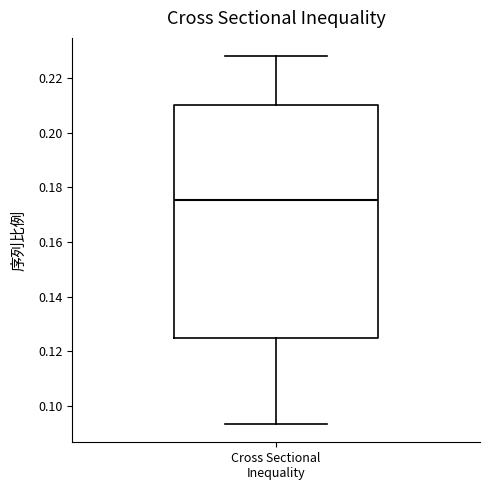

Where does the median line of the box for Cross Sectional Inequality sit on the y-axis? The values are not printed on the chart, so give them approximately, as read against the axis.

0.176